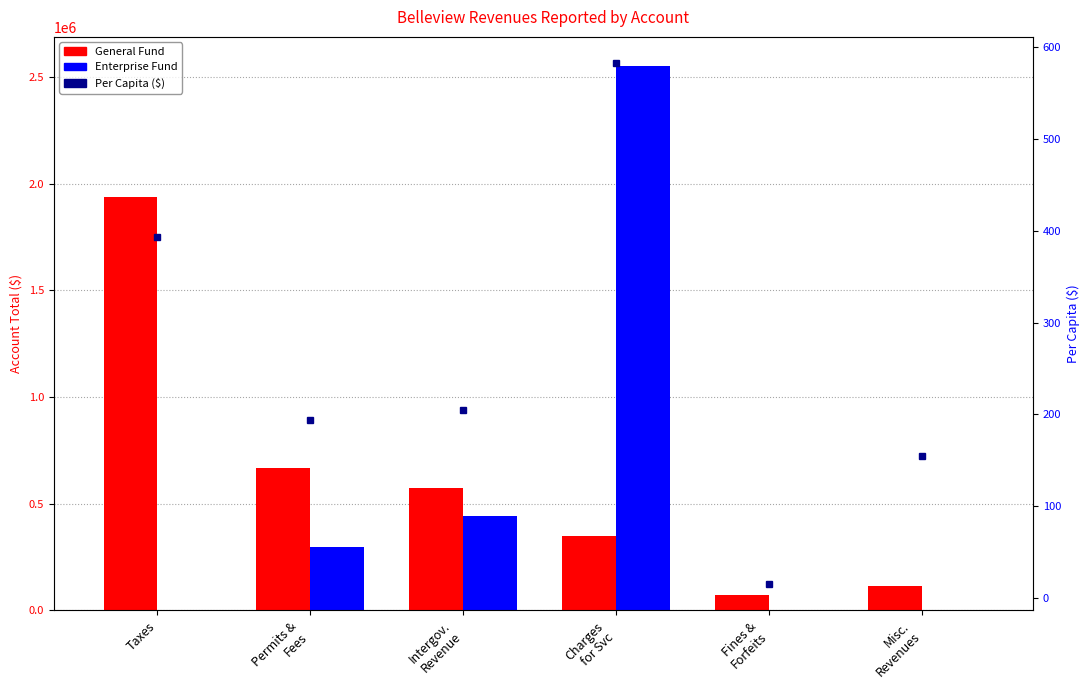

At which category is the sum across all series the highest?

Charges
for Svc